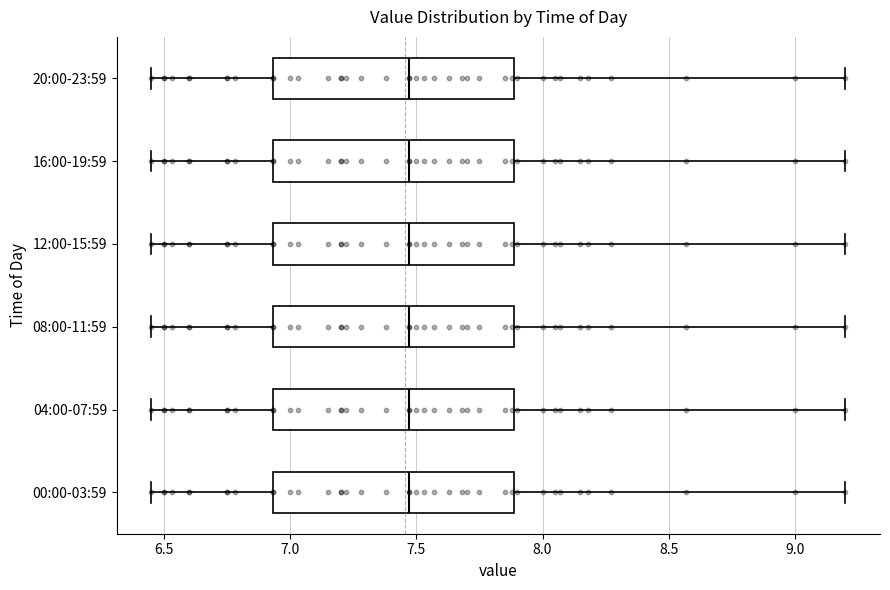

Reading bottom to top, read every box against the x-axis: the position of its median line, the range the box covers, and the ends of its whiskers. The values are not printed on the chart, so give them approximately, as read against the axis.

00:00-03:59: median 7.45, box 6.95 to 7.90, whiskers 6.45 to 9.20
04:00-07:59: median 7.45, box 6.95 to 7.90, whiskers 6.45 to 9.20
08:00-11:59: median 7.45, box 6.95 to 7.90, whiskers 6.45 to 9.20
12:00-15:59: median 7.45, box 6.95 to 7.90, whiskers 6.45 to 9.20
16:00-19:59: median 7.45, box 6.95 to 7.90, whiskers 6.45 to 9.20
20:00-23:59: median 7.45, box 6.95 to 7.90, whiskers 6.45 to 9.20